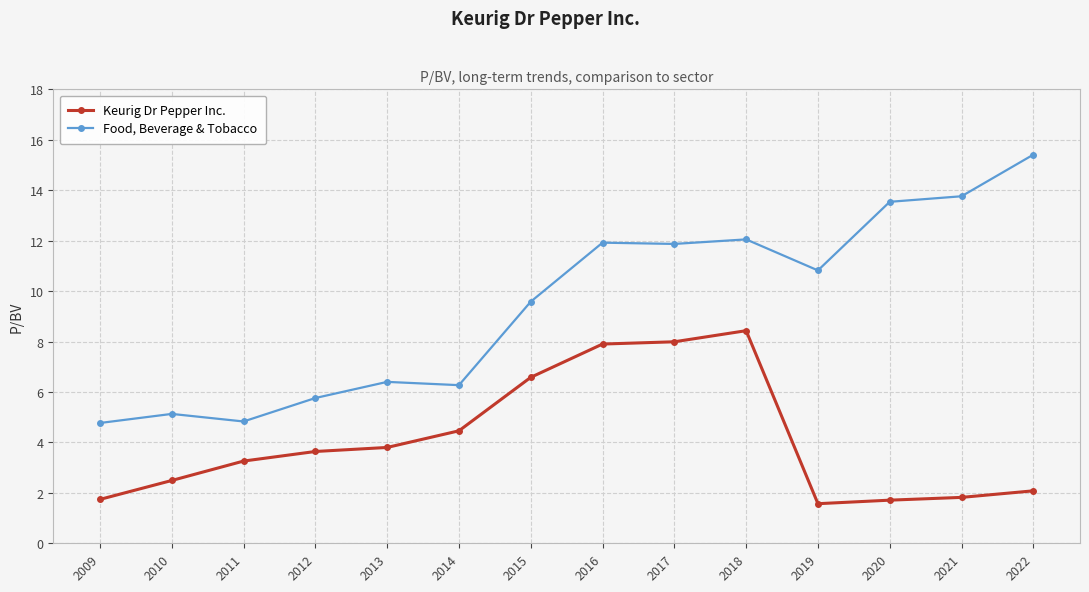

Rank the series at 2022 from lowest to highest value.

Keurig Dr Pepper Inc., Food, Beverage & Tobacco